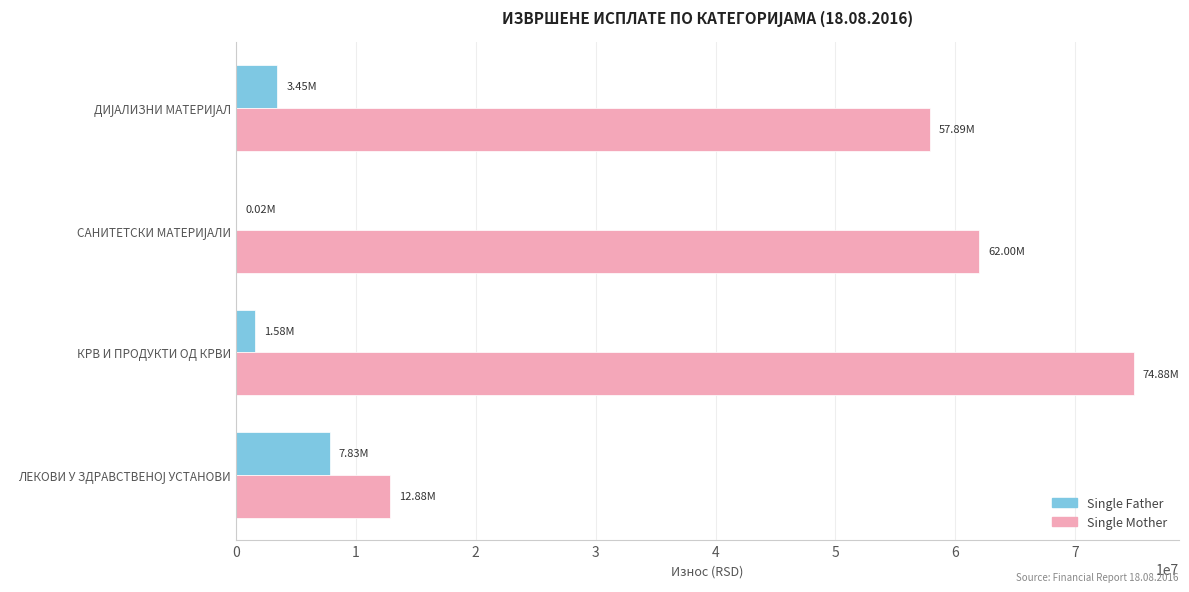

What is the sum of all Single Mother values?

207650986.7